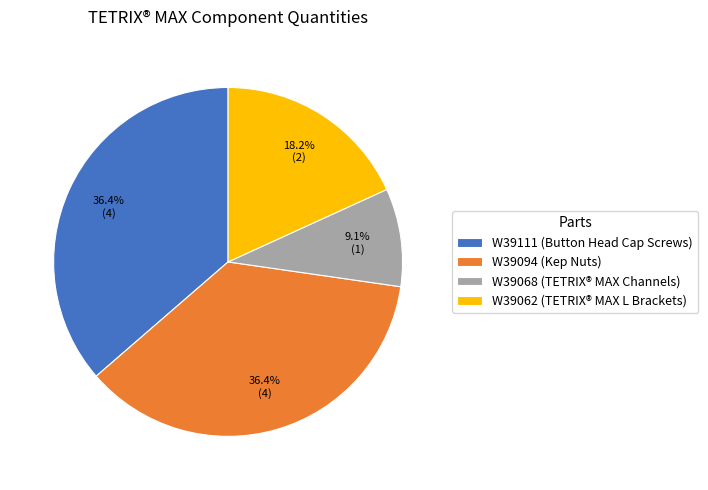

To the nearest percent, what is the combined percentage of W39111 and W39094?

73%